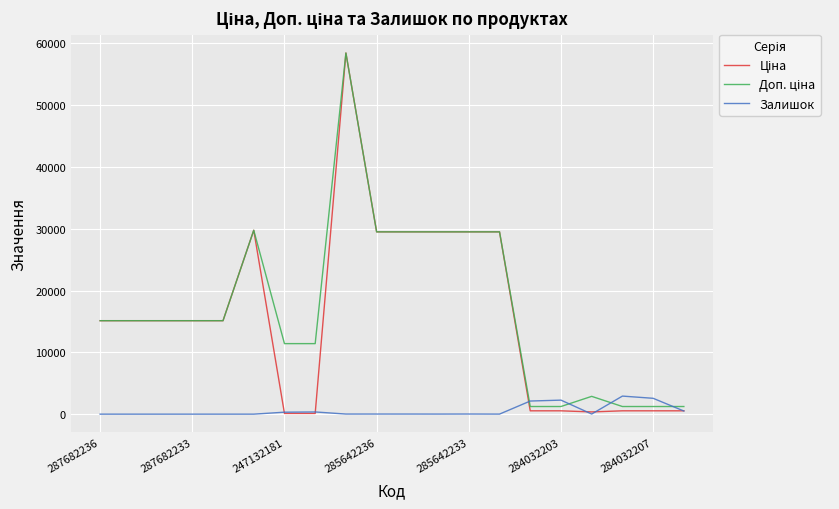

How many lines are shown in the chart?

3